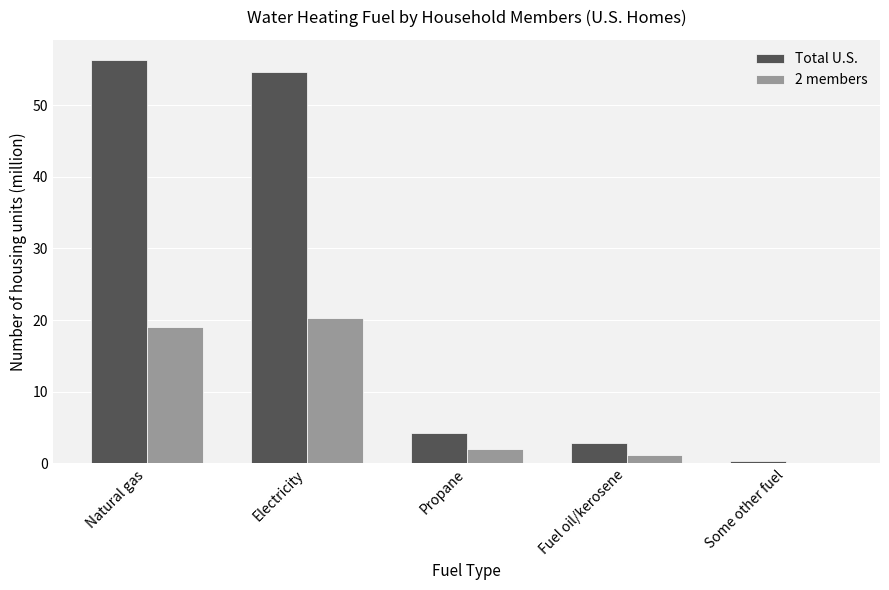

What is the sum of all 2 members values?

42.6